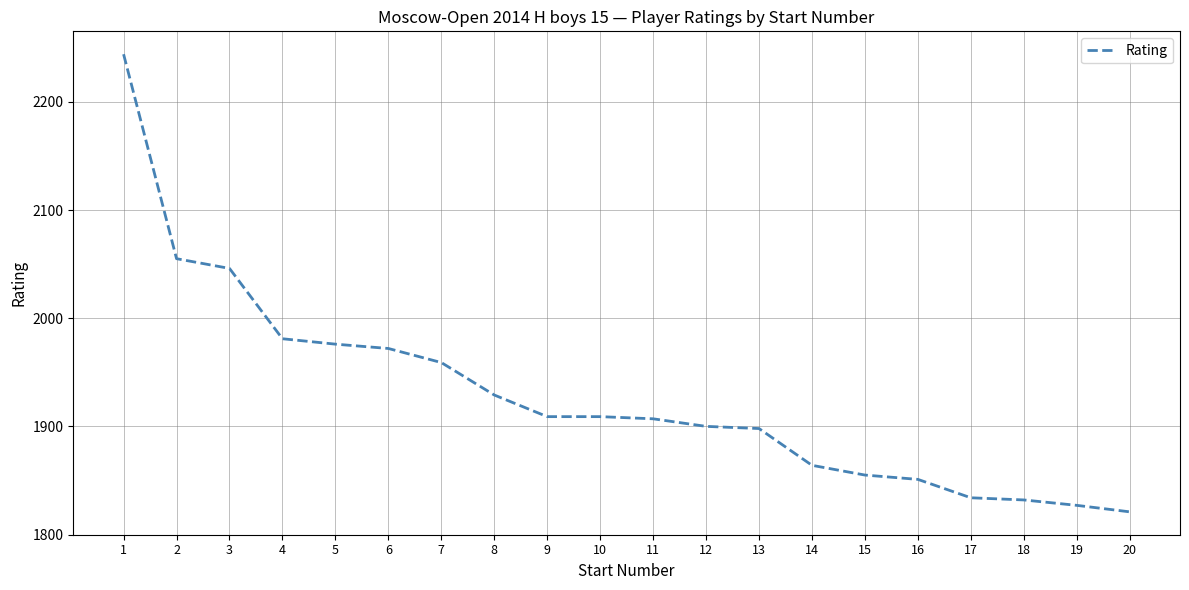

What is the sum of the values at 15 and 6?

3827